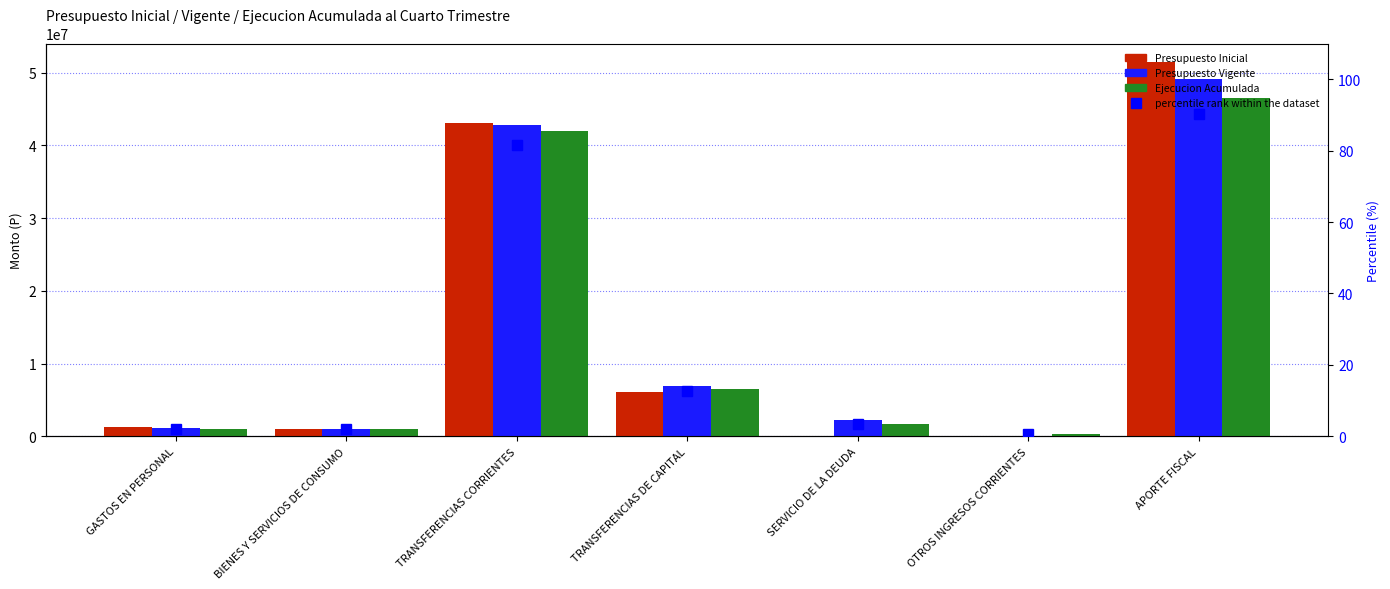

The Presupuesto Vigente series shows 1039949.0 at BIENES Y SERVICIOS DE CONSUMO. True or false?

True